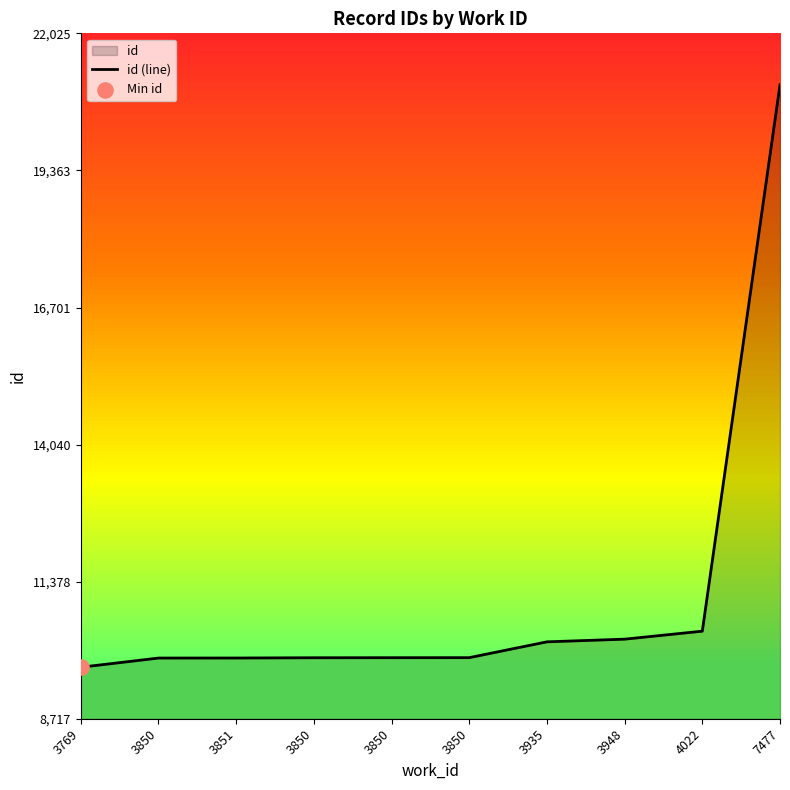

What is the change in value from 3850 to 4022?

+522